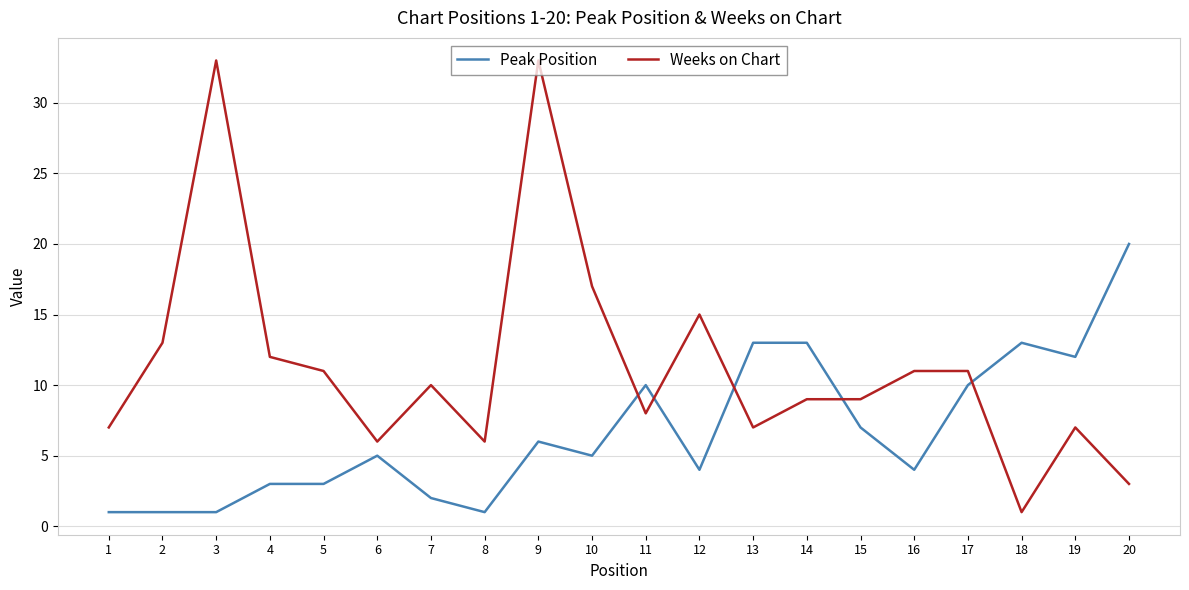

Which series has the largest range (max minus min)?

Weeks on Chart